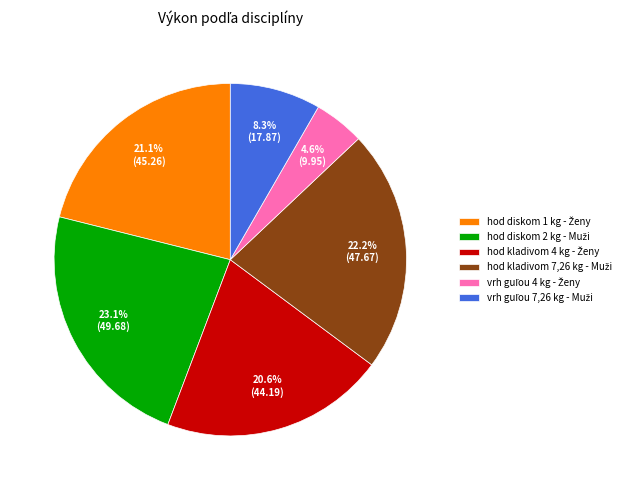

Is there a majority slice in this chart?

No